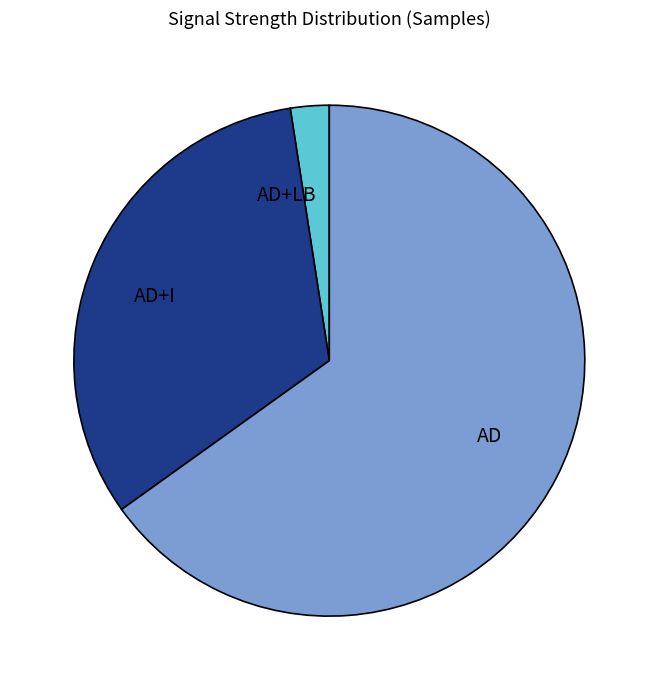

What is the majority slice?

AD